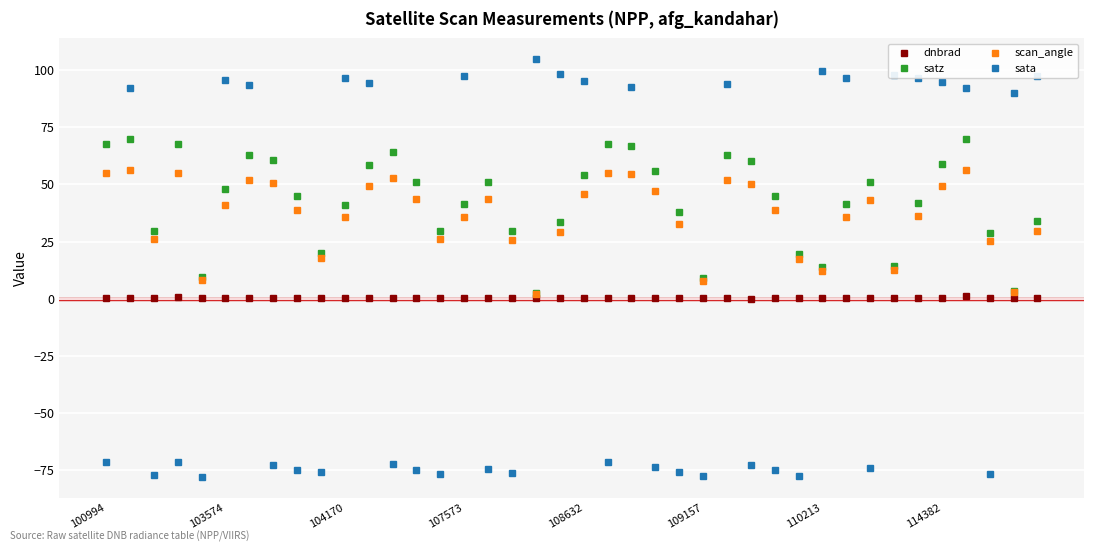

Rank the series by their maximum value, from highest to lowest.

sata, satz, scan_angle, dnbrad